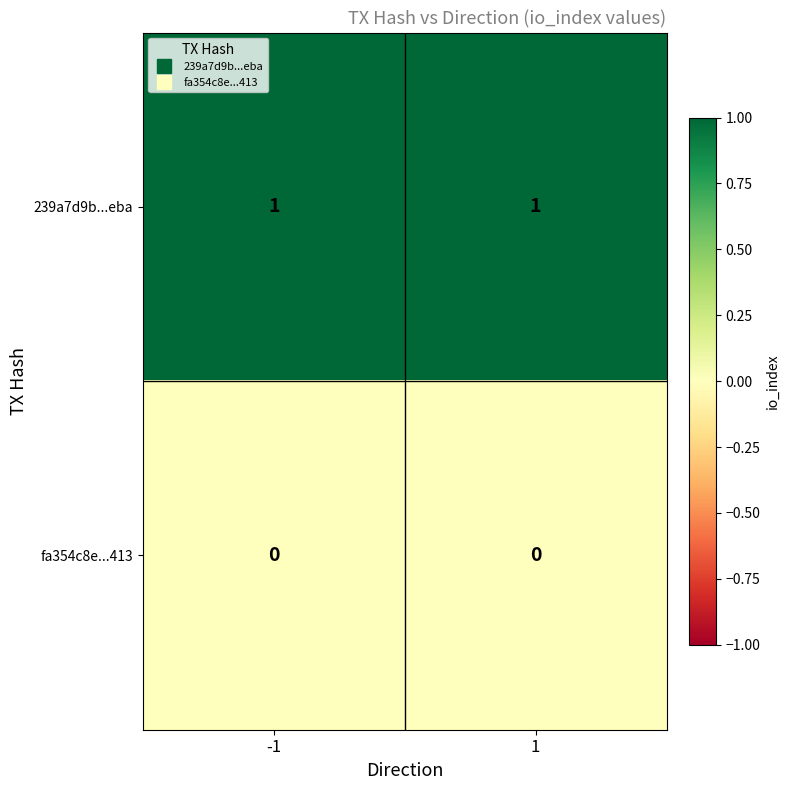

The value of 239a7d9b...eba at 1 is 1. True or false?

True